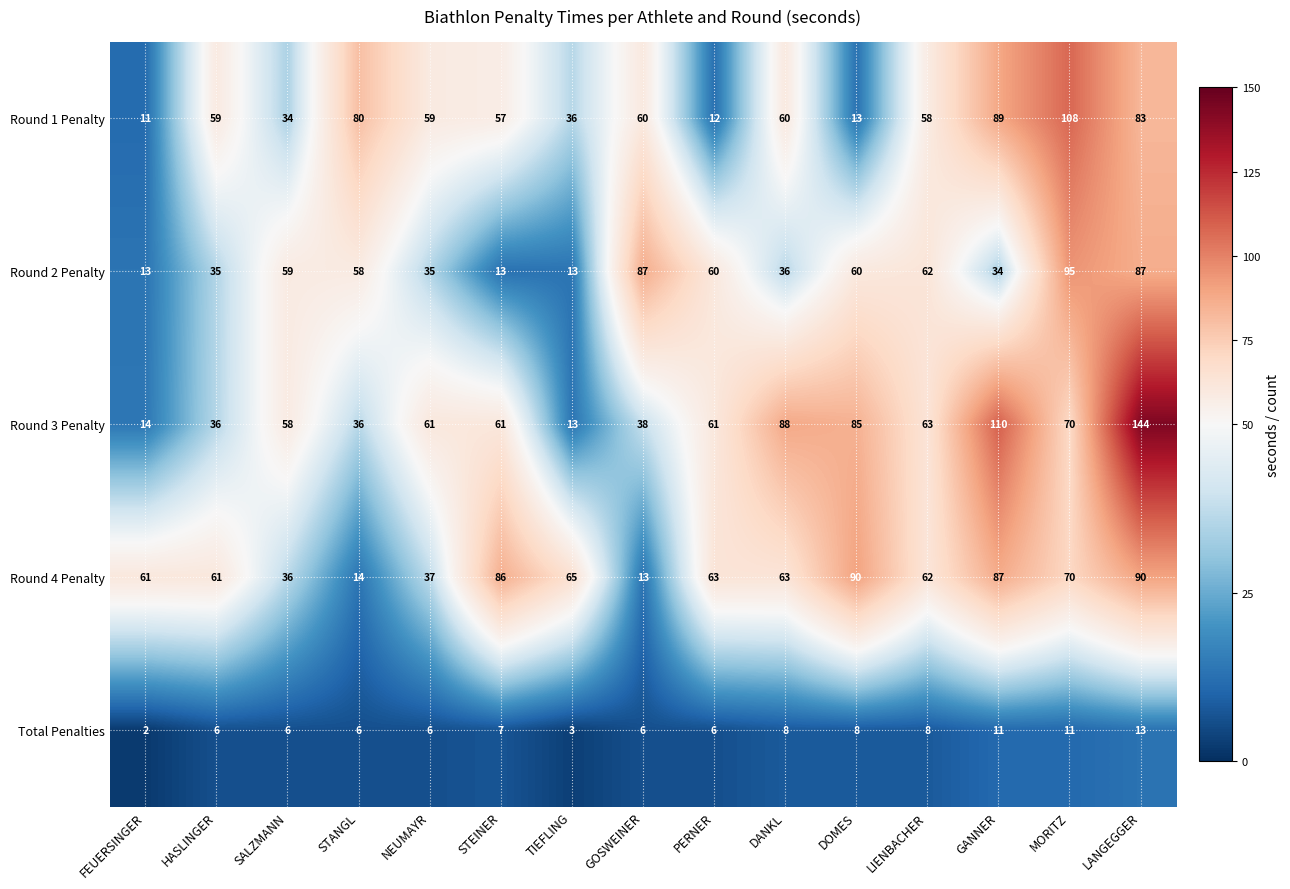

How many data points does each series have?

15